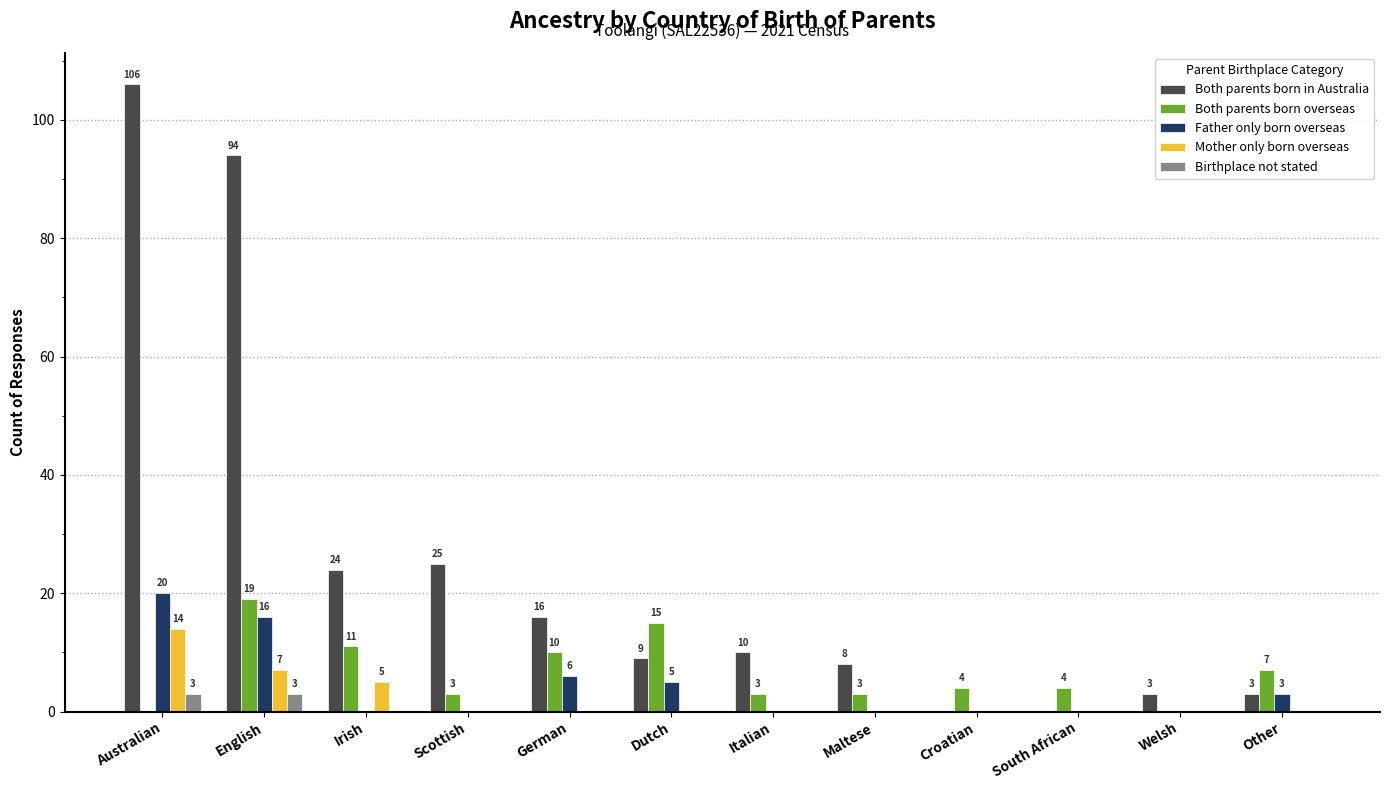

At which label is Both parents born in Australia closest to 53?

Scottish